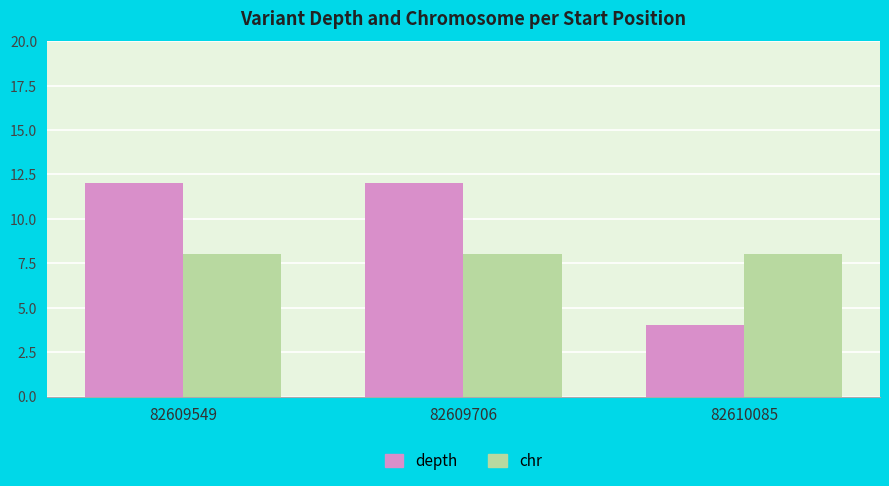

Read the chr value at 82610085.

8